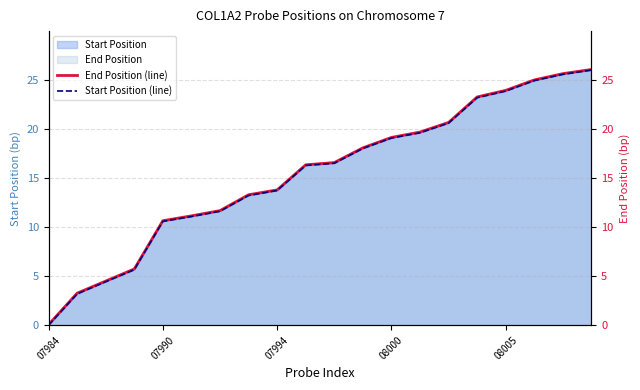

True or false: Start Position (line) and End Position (line) intersect in this chart.

False